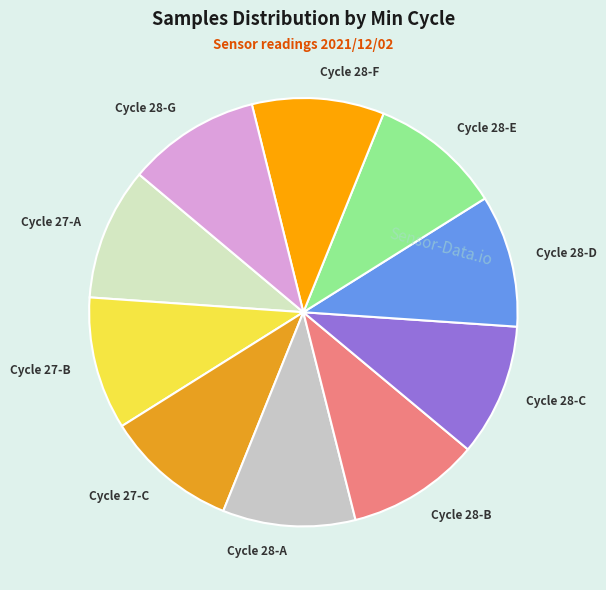

Is the sum of Cycle 28-G and Cycle 28-C greater than half?

No